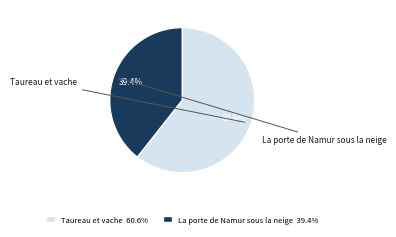

Between La porte de Namur sous la neige and Taureau et vache, which is larger?

Taureau et vache